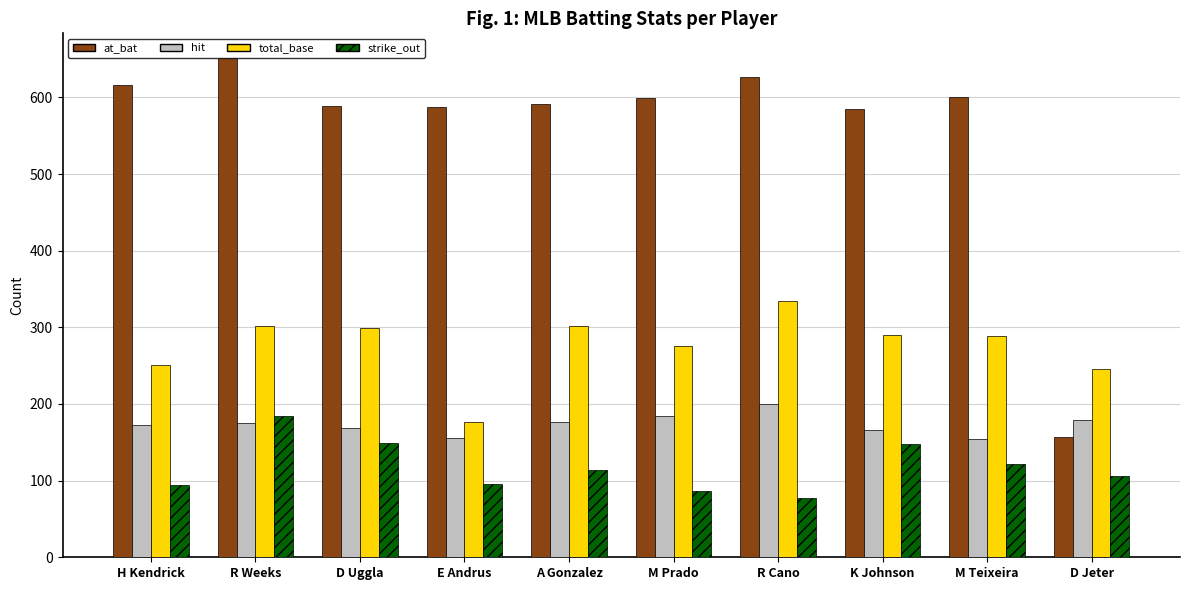

At which label is strike_out closest to 130?

M Teixeira